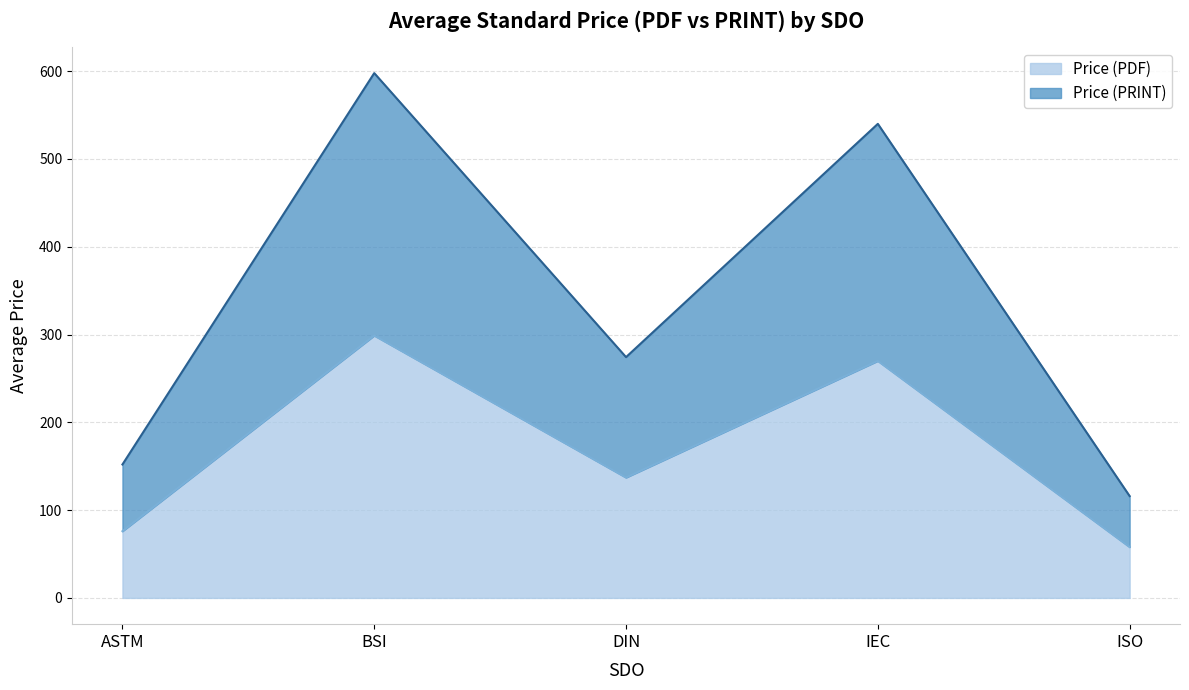

True or false: Price (PDF) and Price (PRINT) intersect in this chart.

False